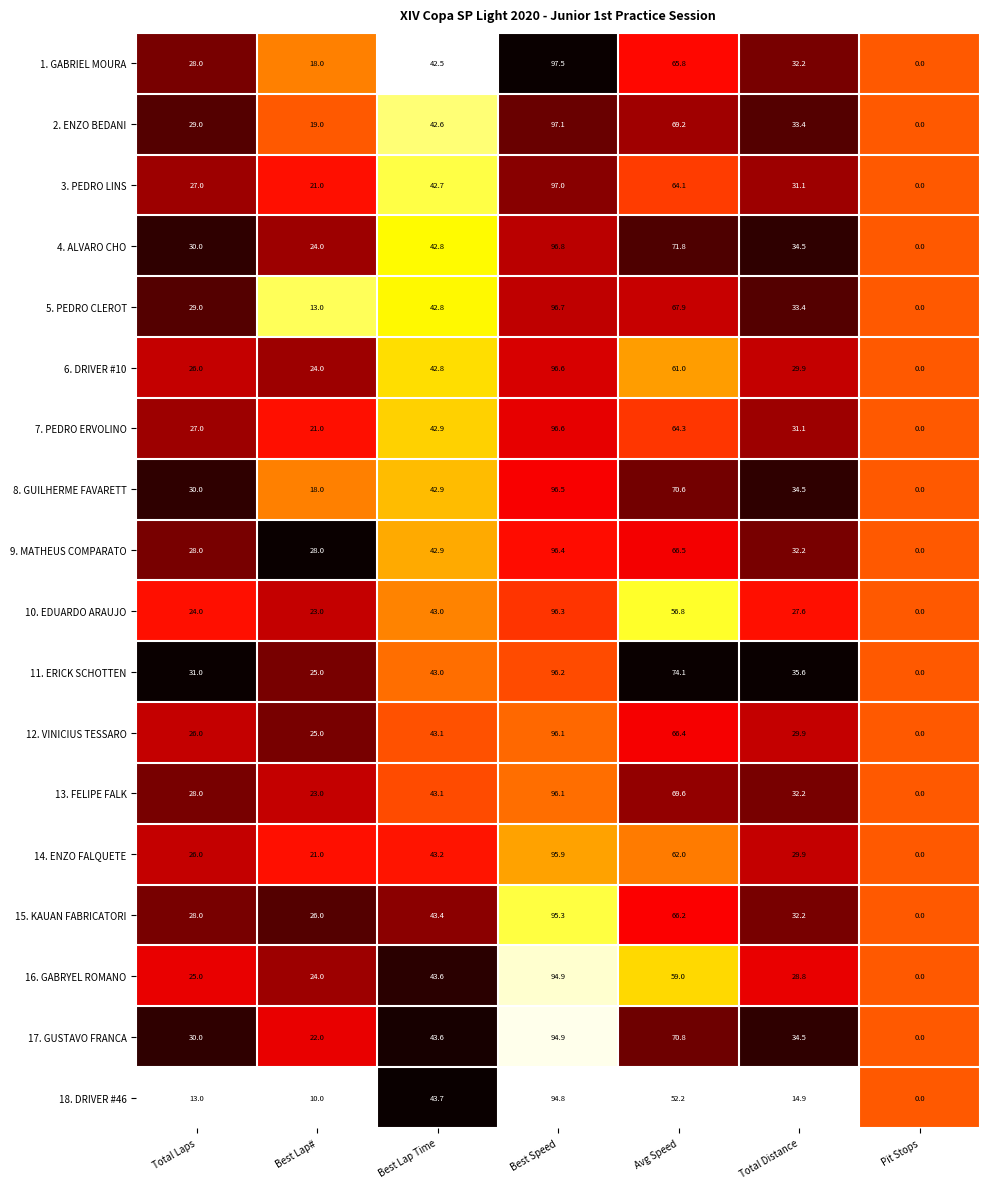

Which series changed the most between Best Lap Time and Total Distance?

18. DRIVER #46